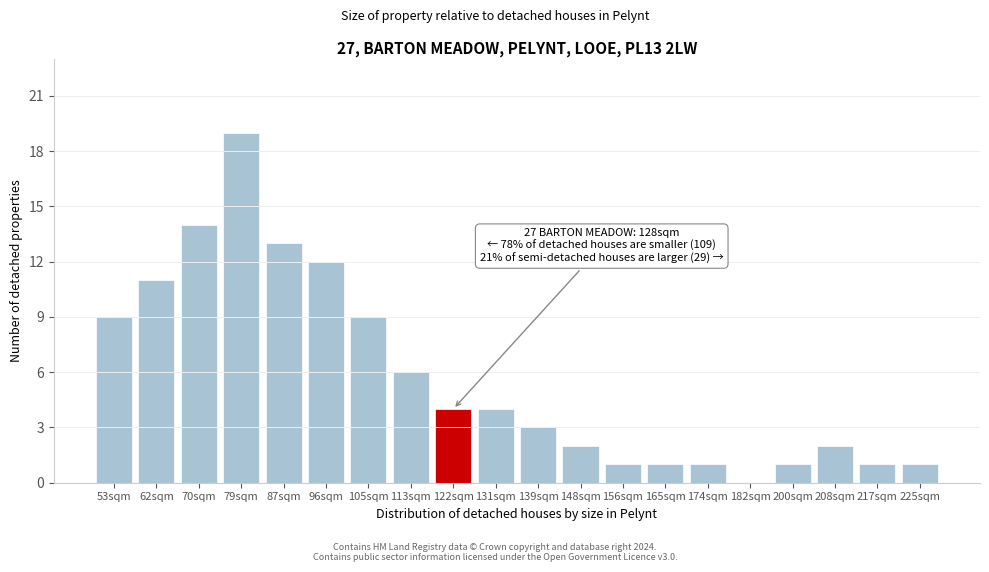

Reading left to right, extract all data points from this chart.

53sqm=9	62sqm=11	70sqm=14	79sqm=19	87sqm=13	96sqm=12	105sqm=9	113sqm=6	122sqm=4	131sqm=4	139sqm=3	148sqm=2	156sqm=1	165sqm=1	174sqm=1	182sqm=0	200sqm=1	208sqm=2	217sqm=1	225sqm=1